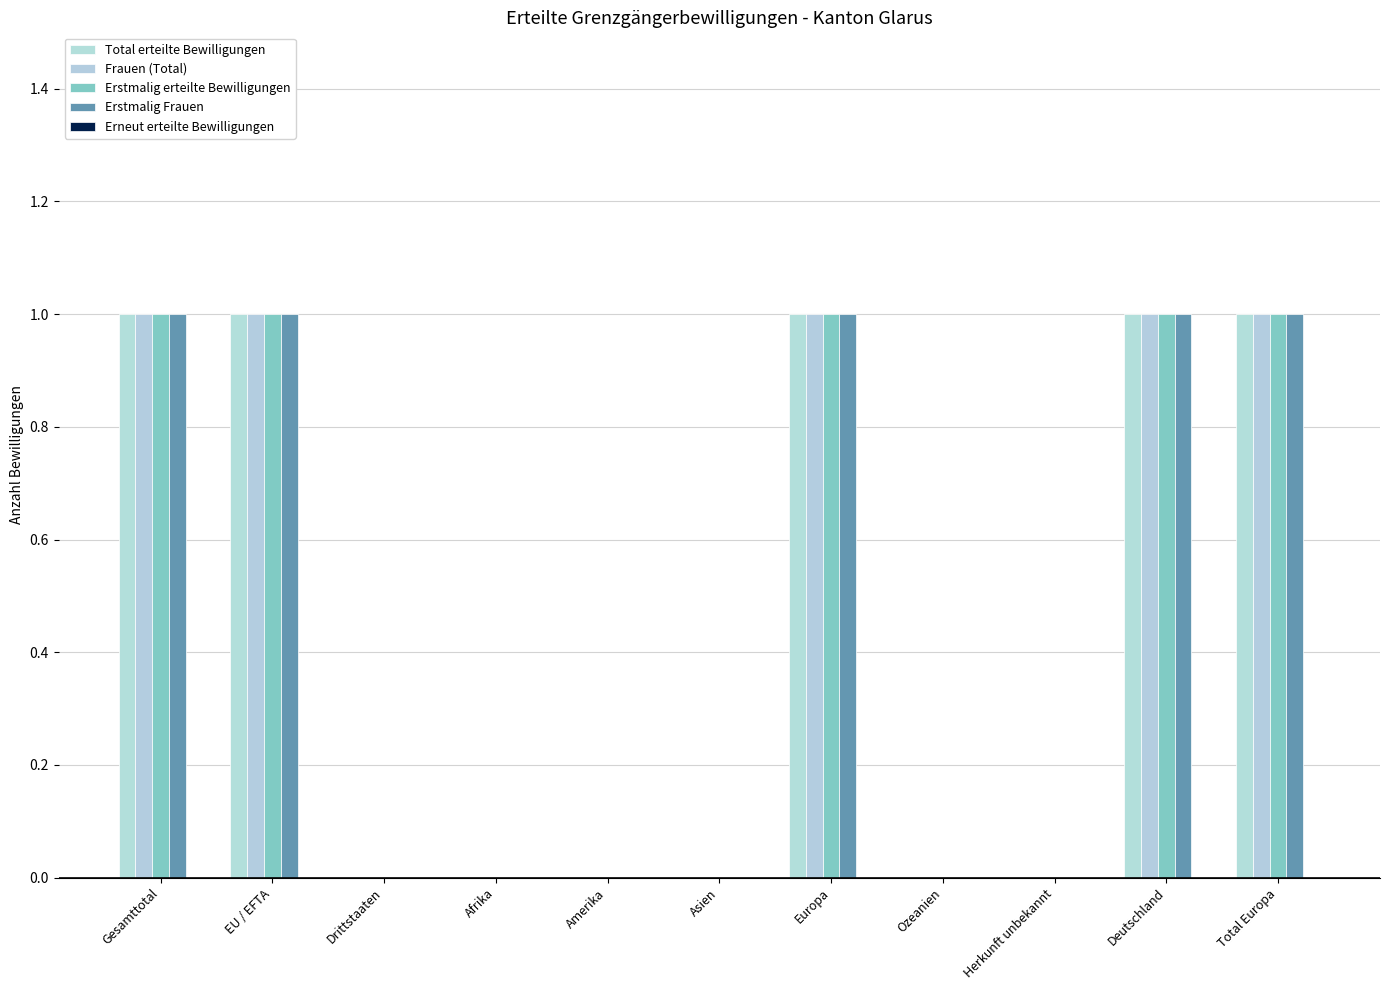

Are the bars horizontal?

No